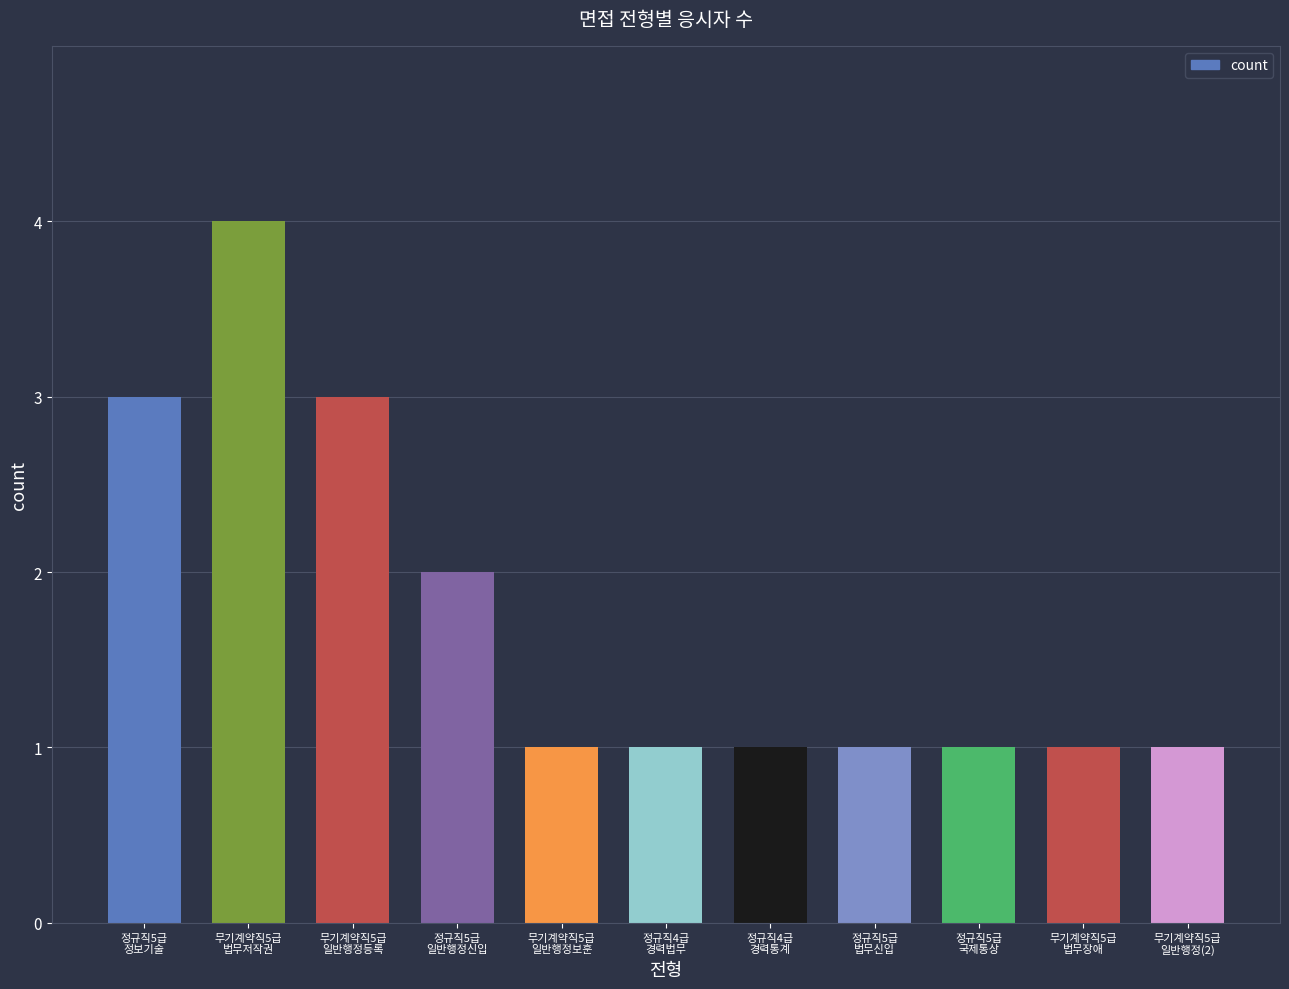

What is the change in value from 정규직5급
일반행정신입 to 무기계약직5급
법무장애?

-1